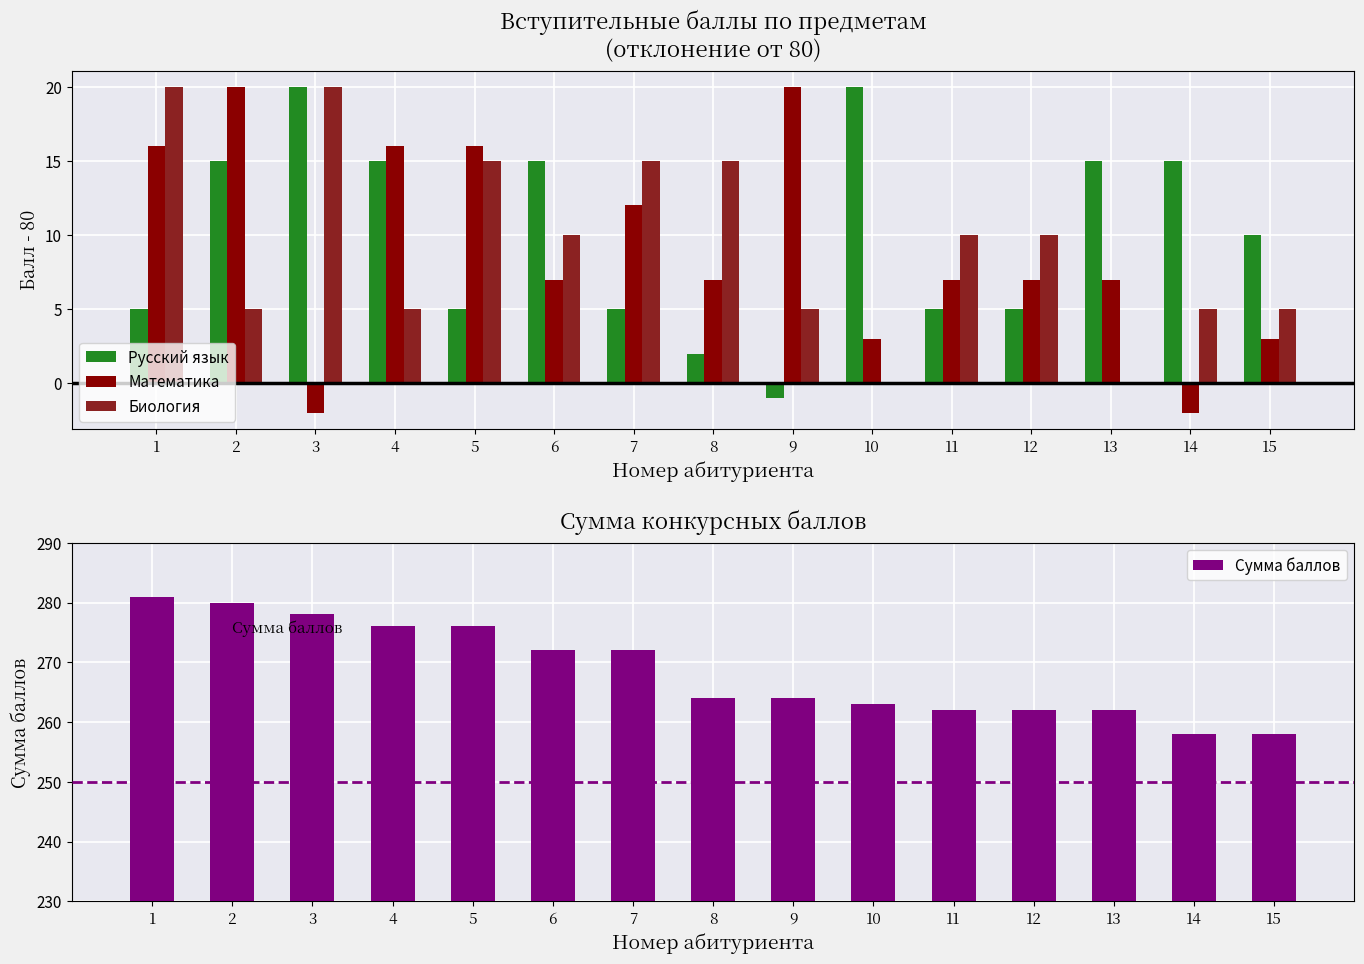

At which label does Математика reach its minimum?

3